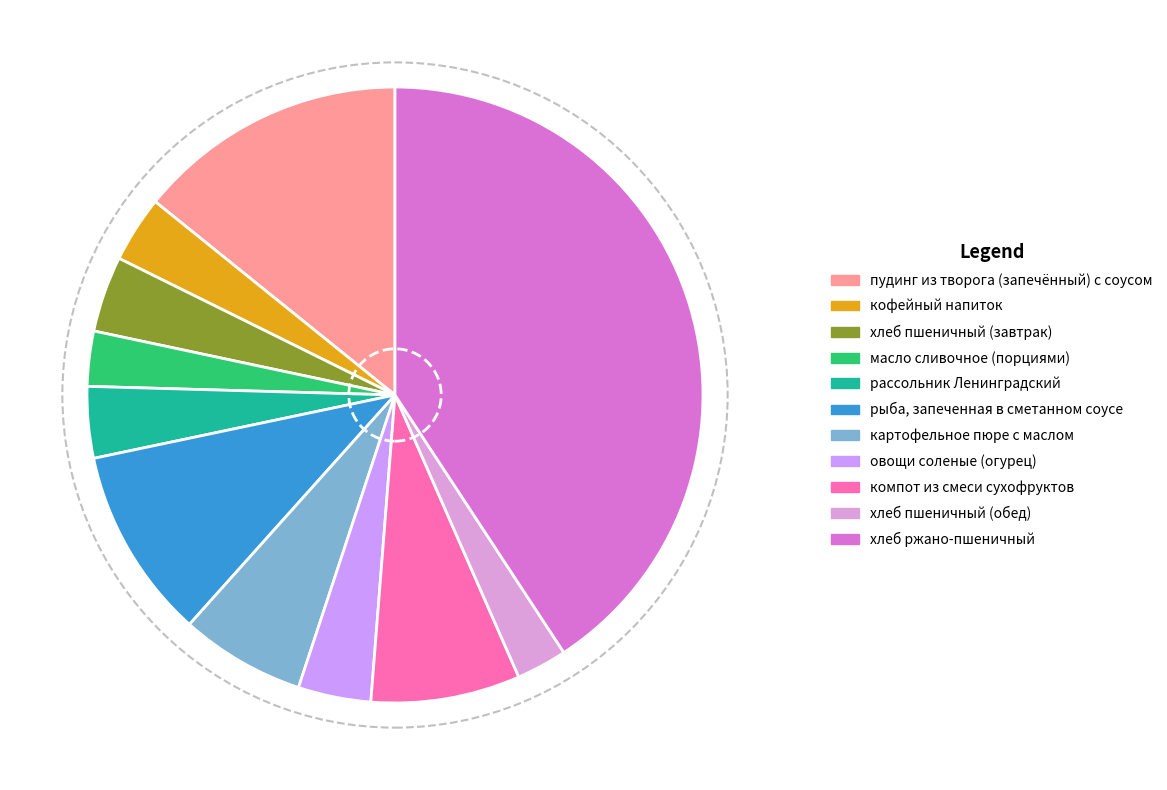

How many slices are in this pie chart?

11